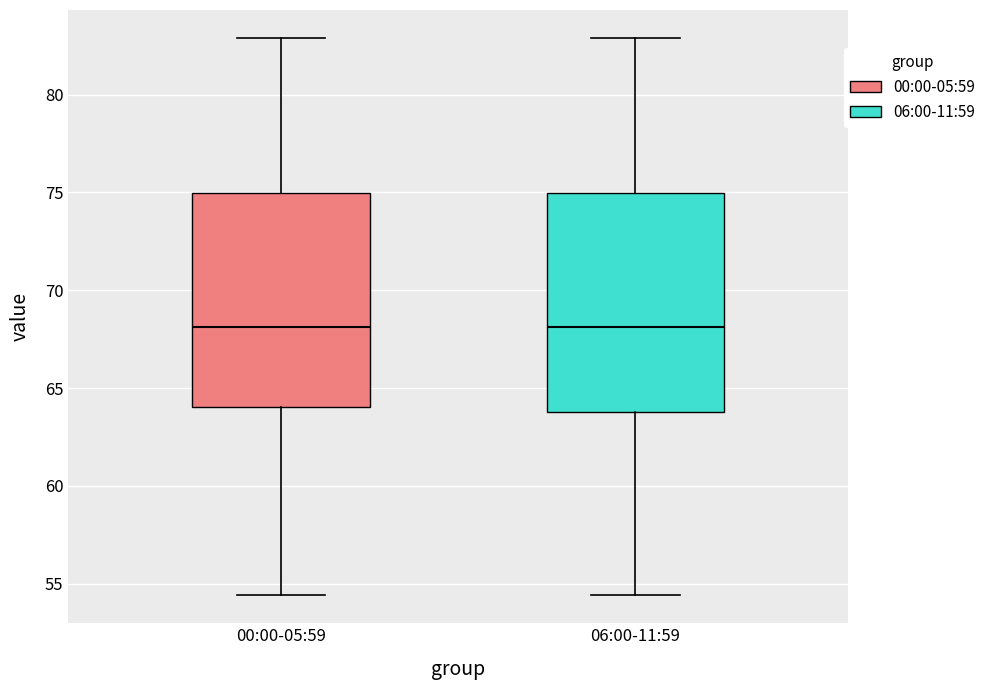

Reading left to right, transcribe this box plot: for each box, give where its median line is, the range the box spans, and where its two whiskers end, as read against the y-axis. The values are not printed on the chart, so give them approximately, as read against the axis.

00:00-05:59: median 68.0, box 64.0 to 75.0, whiskers 54.5 to 83.0
06:00-11:59: median 68.0, box 64.0 to 75.0, whiskers 54.5 to 83.0